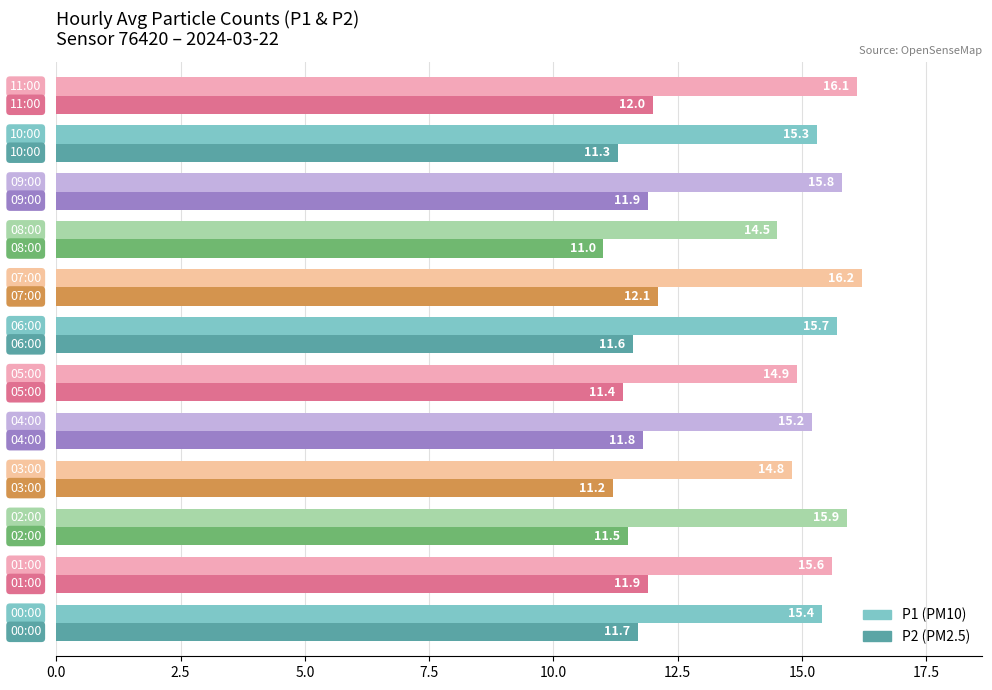

What is the maximum value shown in the chart?

16.2